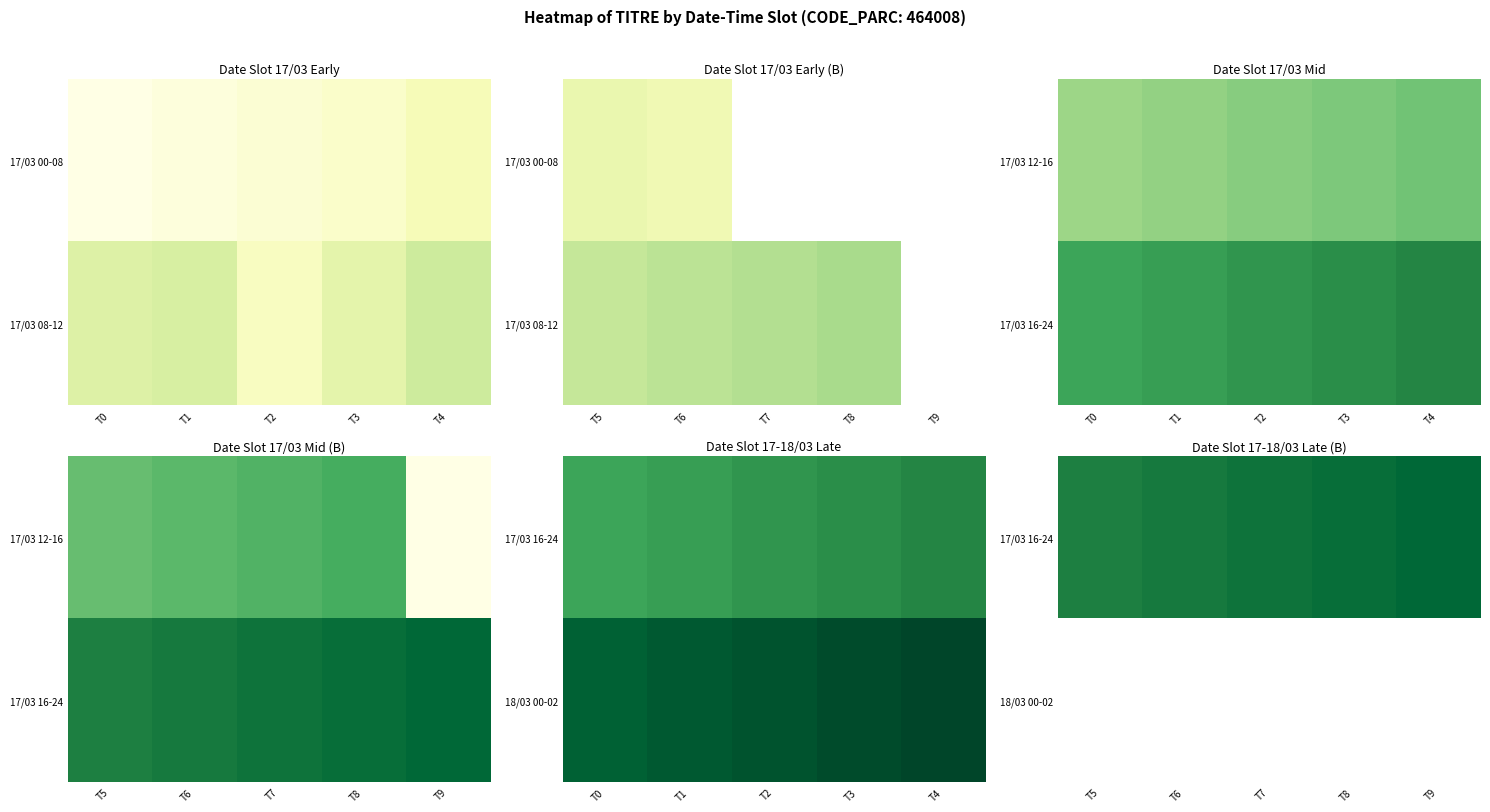

Read the 17/03 16-24 value at T6.

31.0